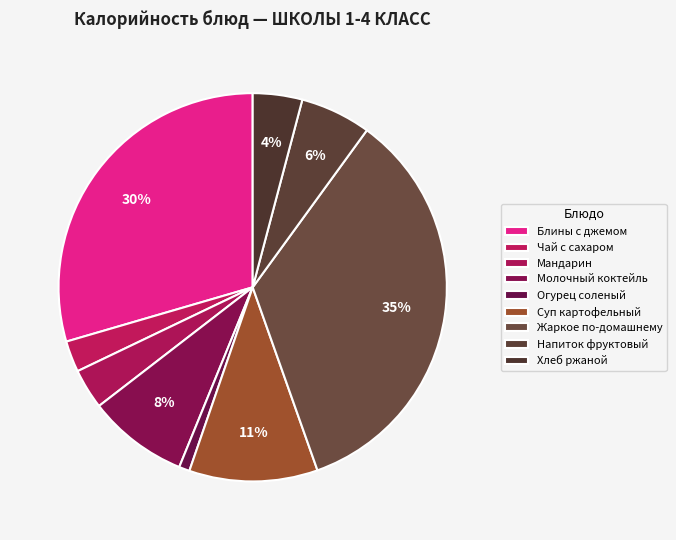

How many segments does this pie chart have?

9